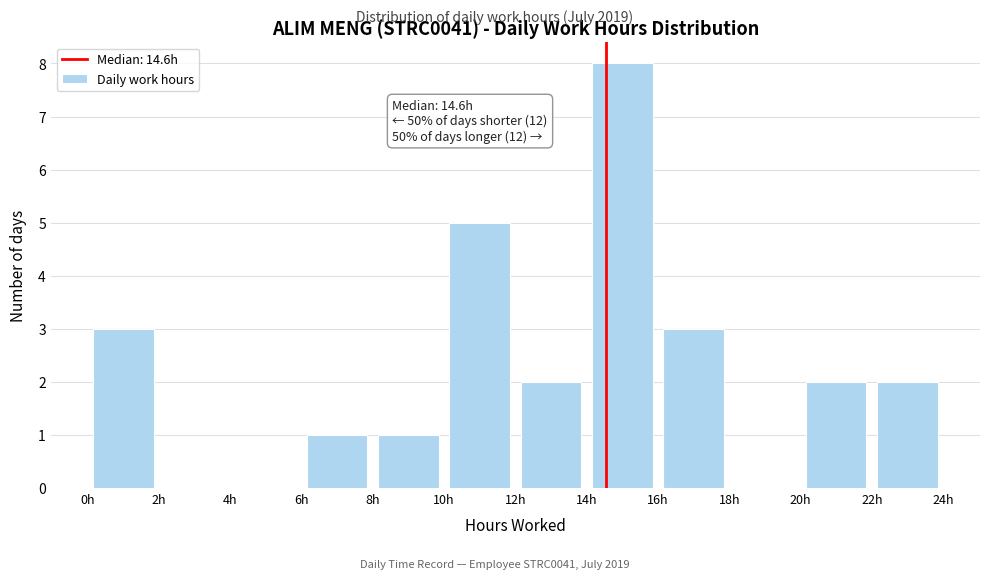

Which range on the x-axis has the tallest bar?

14 to 16